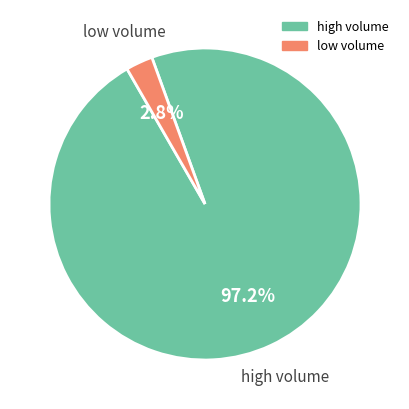

To the nearest percent, what is the difference between the largest and smallest slice percentages?

94%